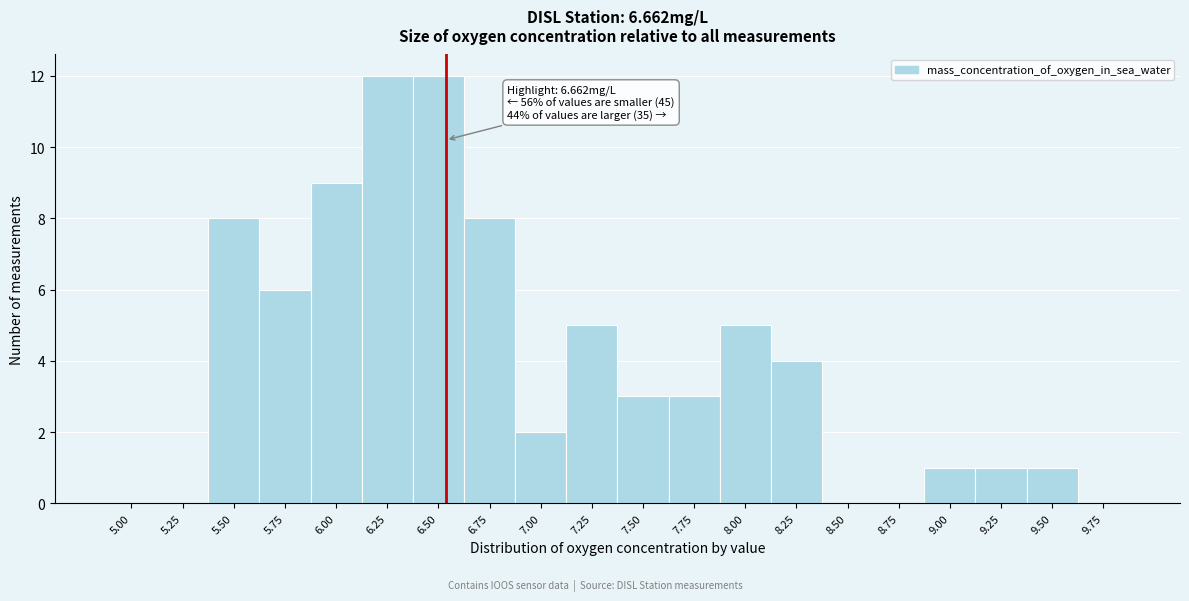

Reading right to left, transcribe all the data shown in this chart.

9.75=0	9.50=1	9.25=1	9.00=1	8.75=0	8.50=0	8.25=4	8.00=5	7.75=3	7.50=3	7.25=5	7.00=2	6.75=8	6.50=12	6.25=12	6.00=9	5.75=6	5.50=8	5.25=0	5.00=0